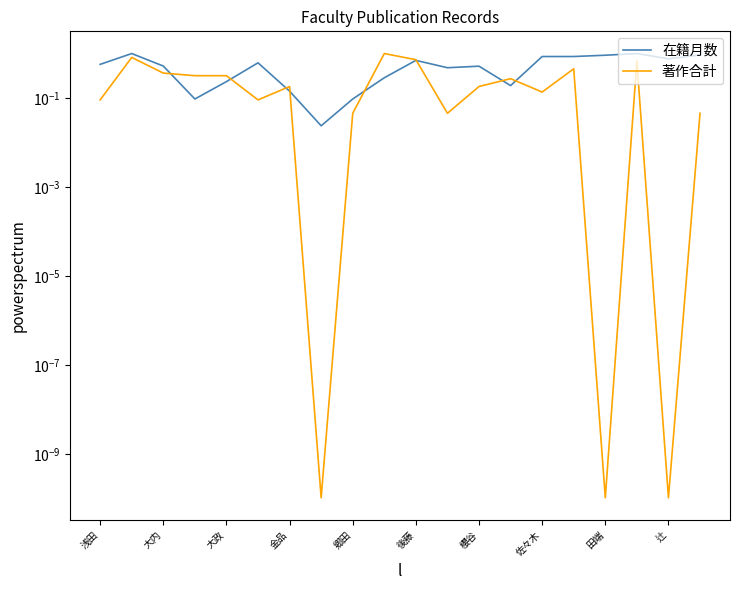

How many lines are shown in the chart?

2